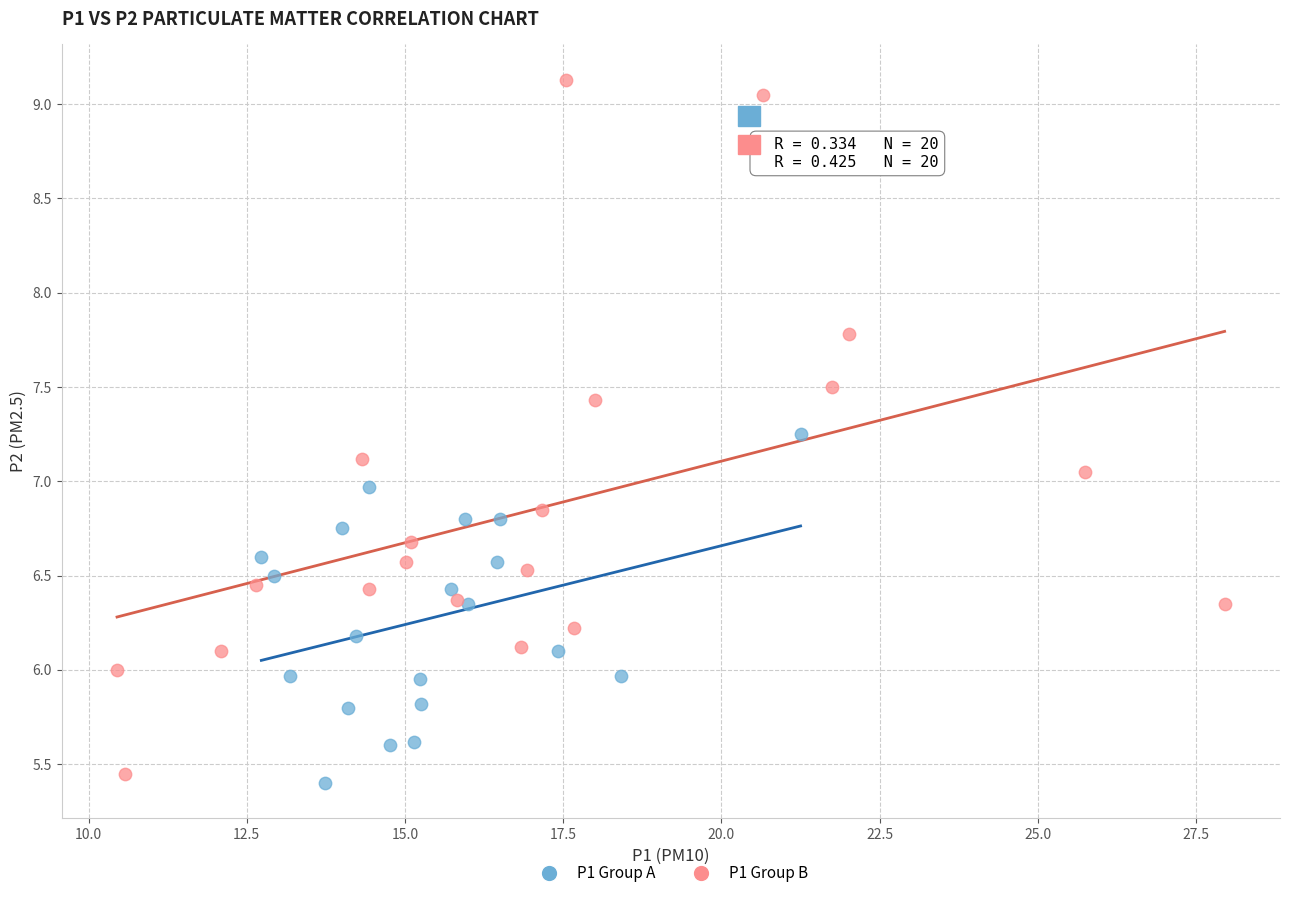

Which series contains the highest Y value?

P1 Group B